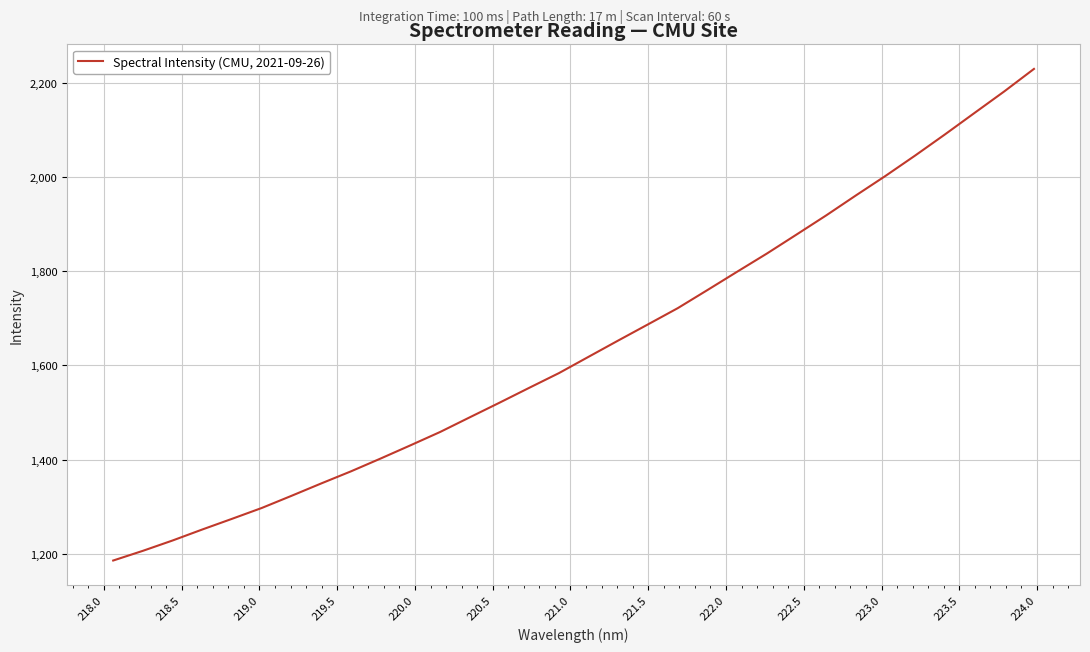

What is the difference between the maximum and minimum values?

1043.3